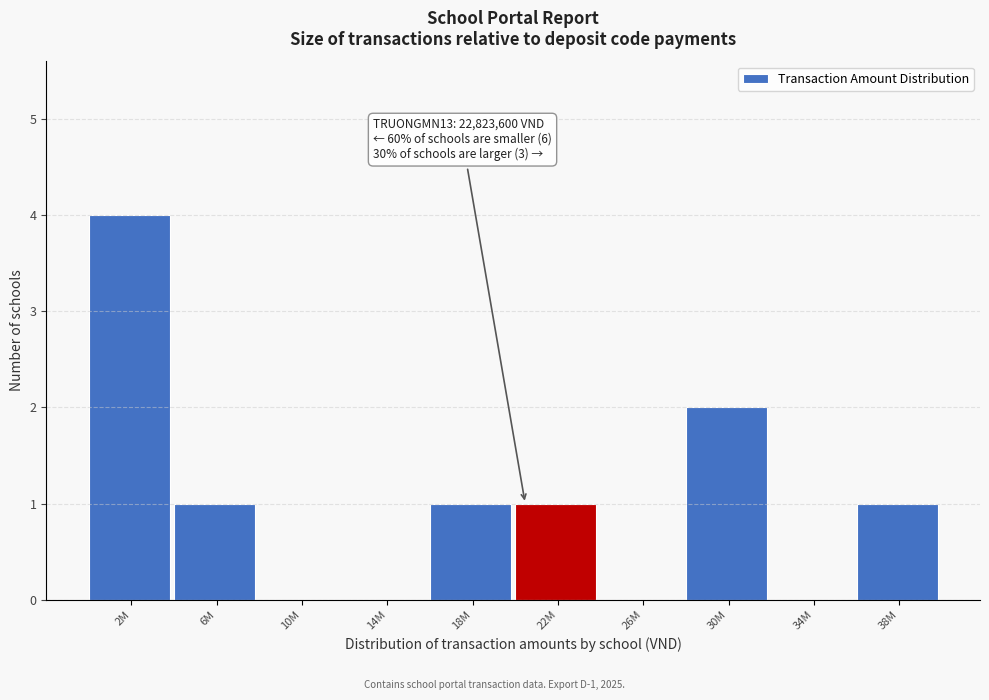

Reading left to right, extract all data points from this chart.

2M=4	6M=1	10M=0	14M=0	18M=1	22M=1	26M=0	30M=2	34M=0	38M=1